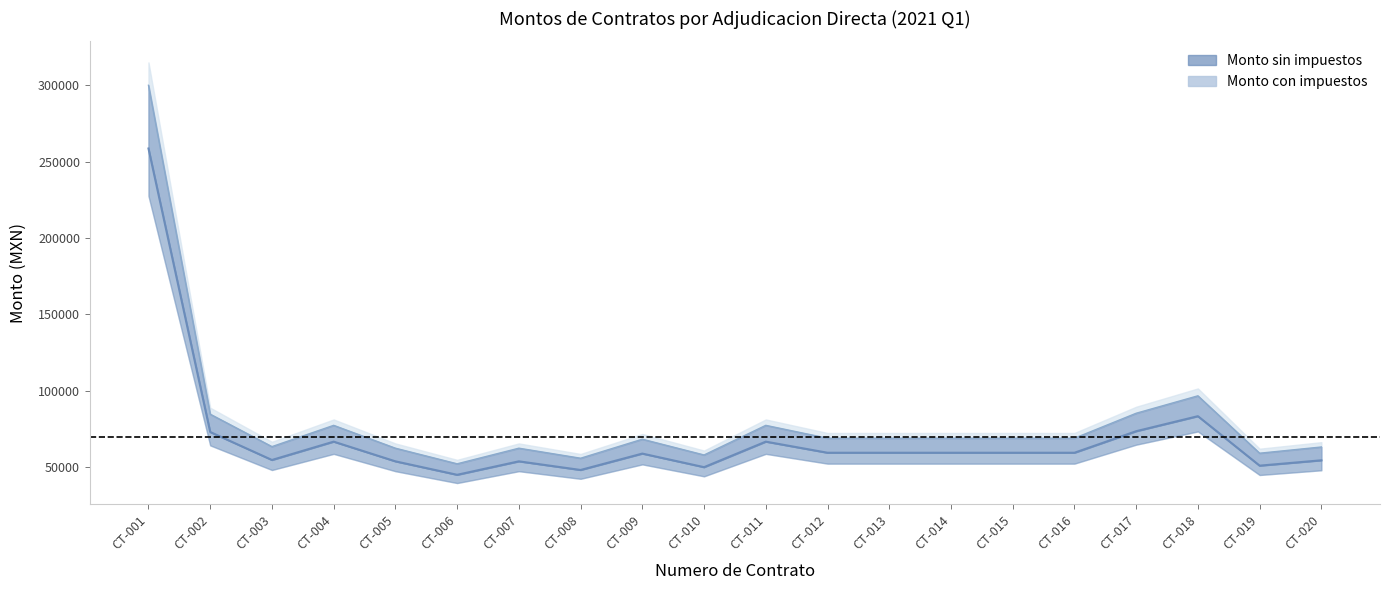

How many interior local valleys does the Monto con impuestos series have?

5